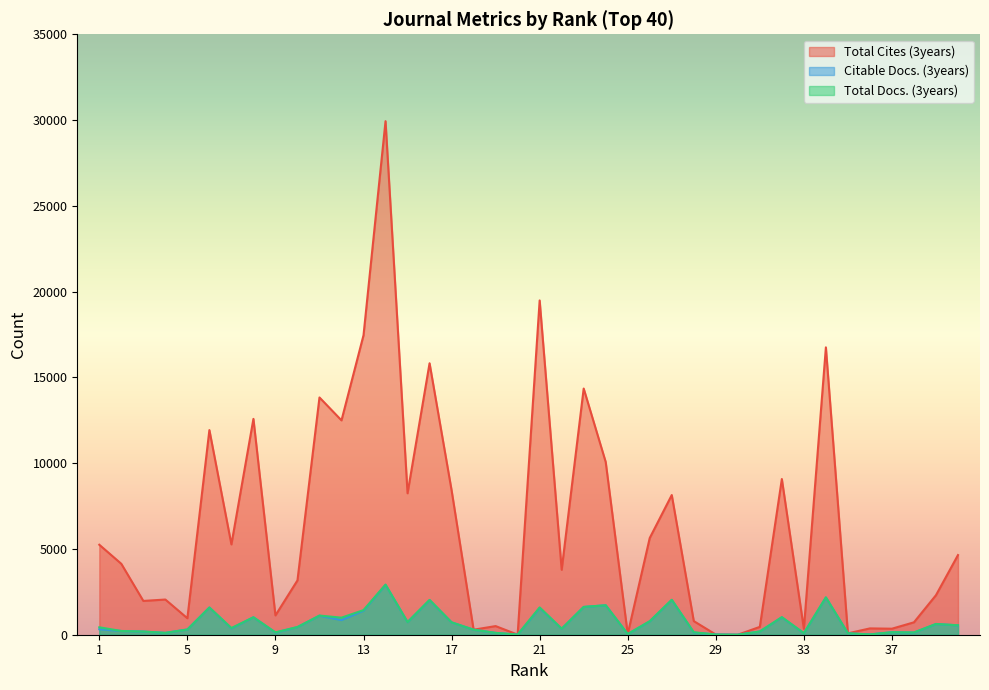

Which has a higher value, 34 or 12?

34